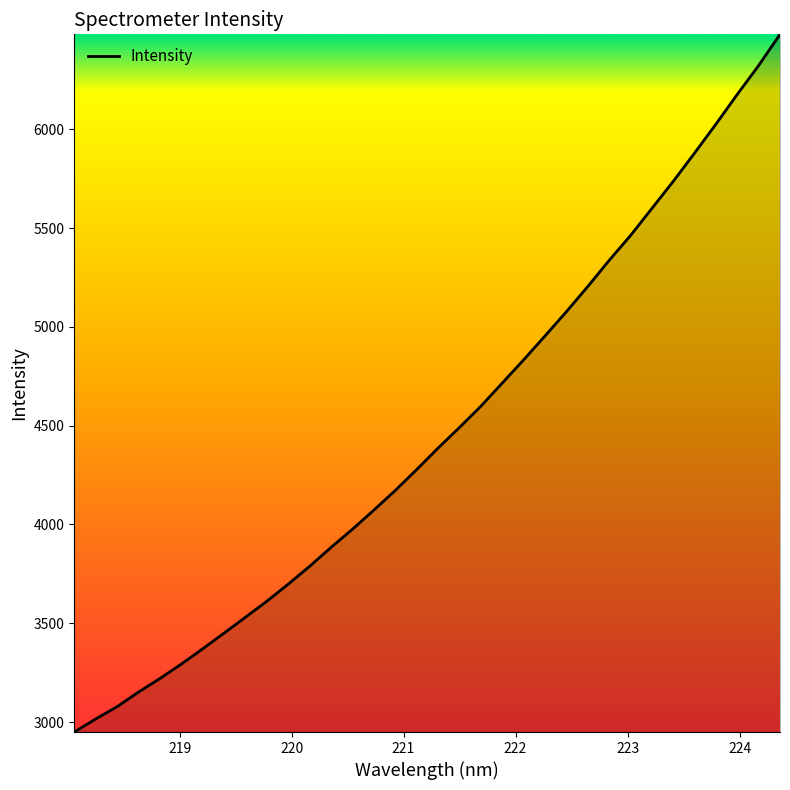

What is the minimum value shown in the chart?

2949.8